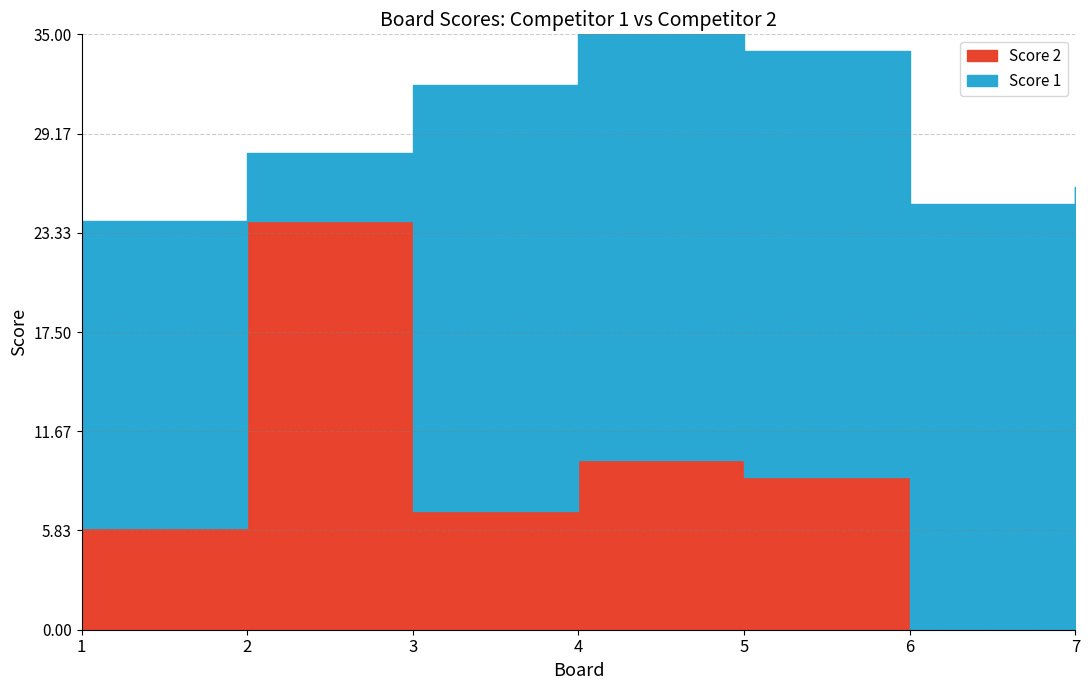

What is the difference between the values at 4 and 7?

7